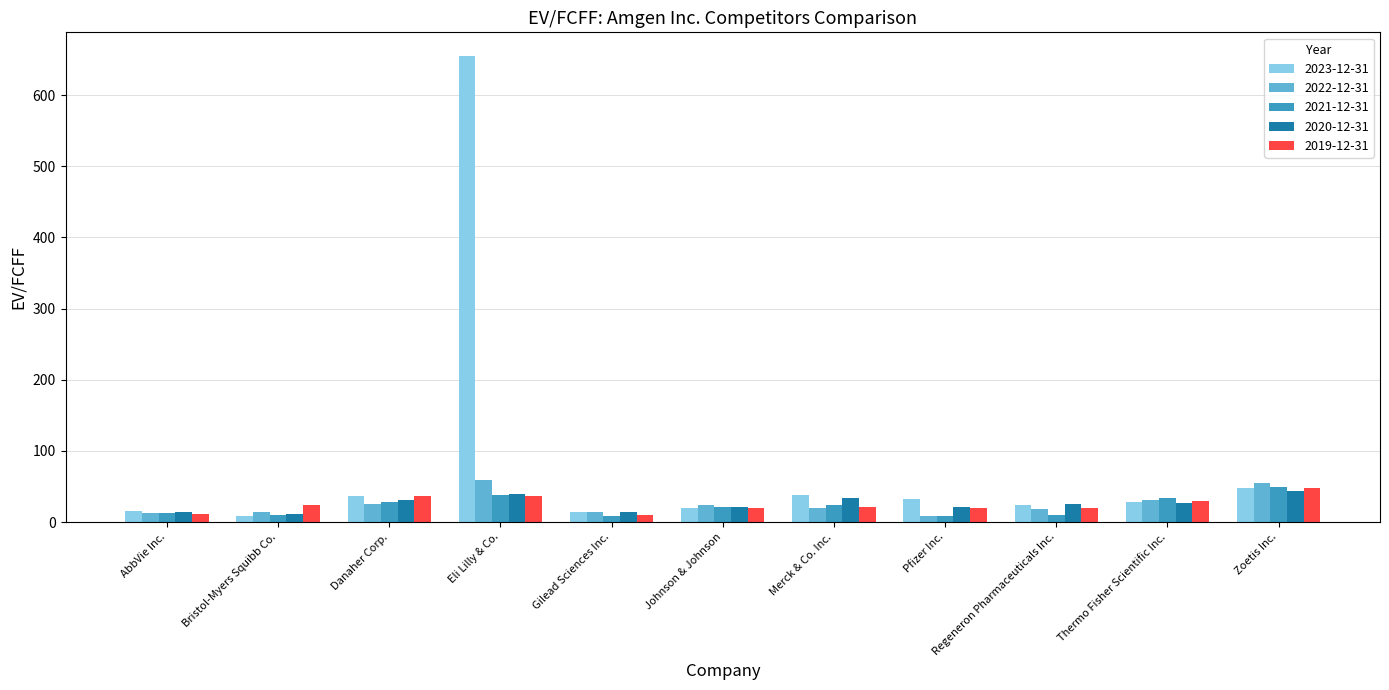

What is the difference between the 2019-12-31 values at Bristol-Myers Squibb Co. and Eli Lilly & Co.?

12.9